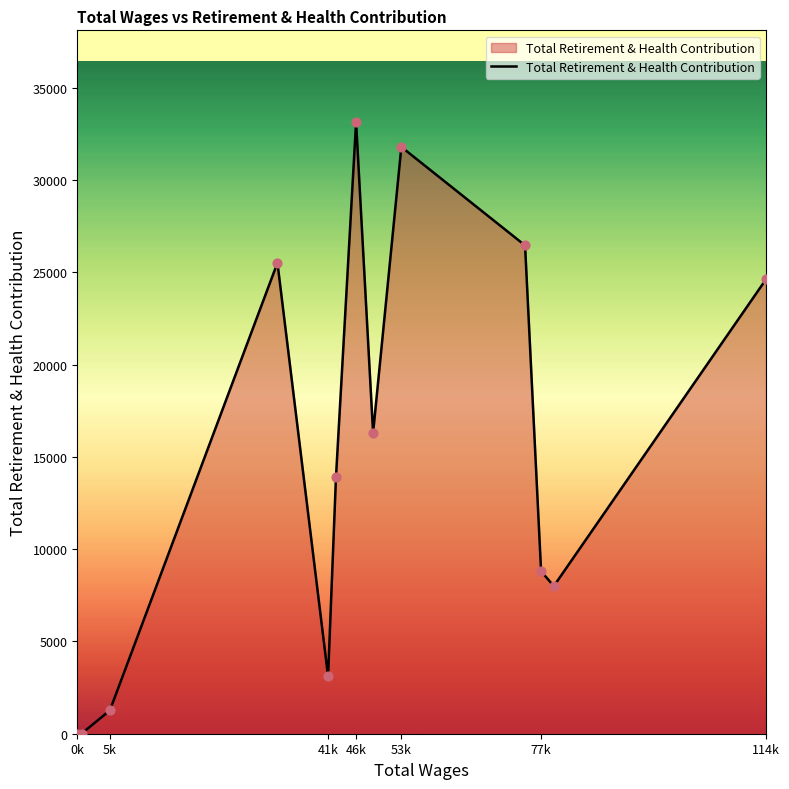

What is the greatest value displayed?

33150